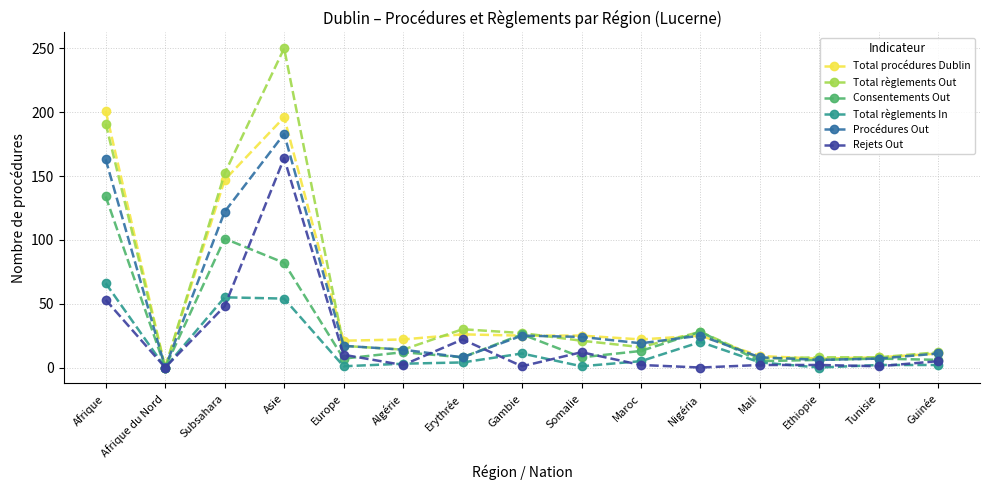

Which series has the largest range (max minus min)?

Total règlements Out